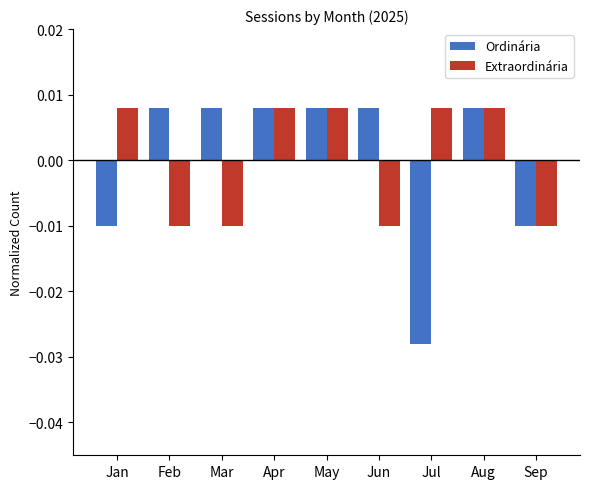

Which series changed the most between Mar and Apr?

Extraordinária